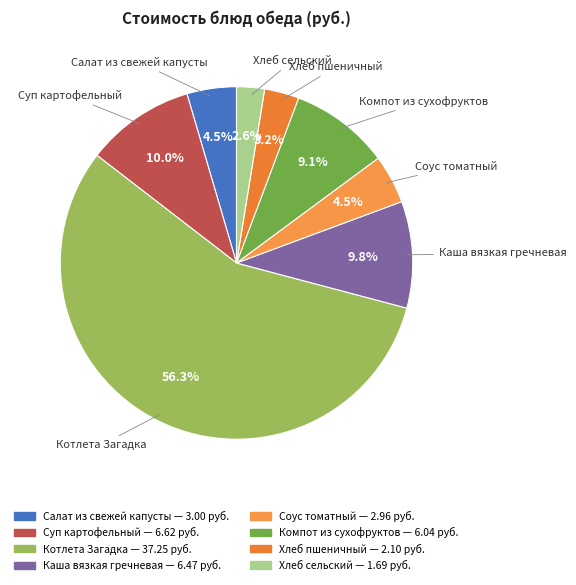

To the nearest percent, what is the difference between the largest and smallest slice percentages?

54%